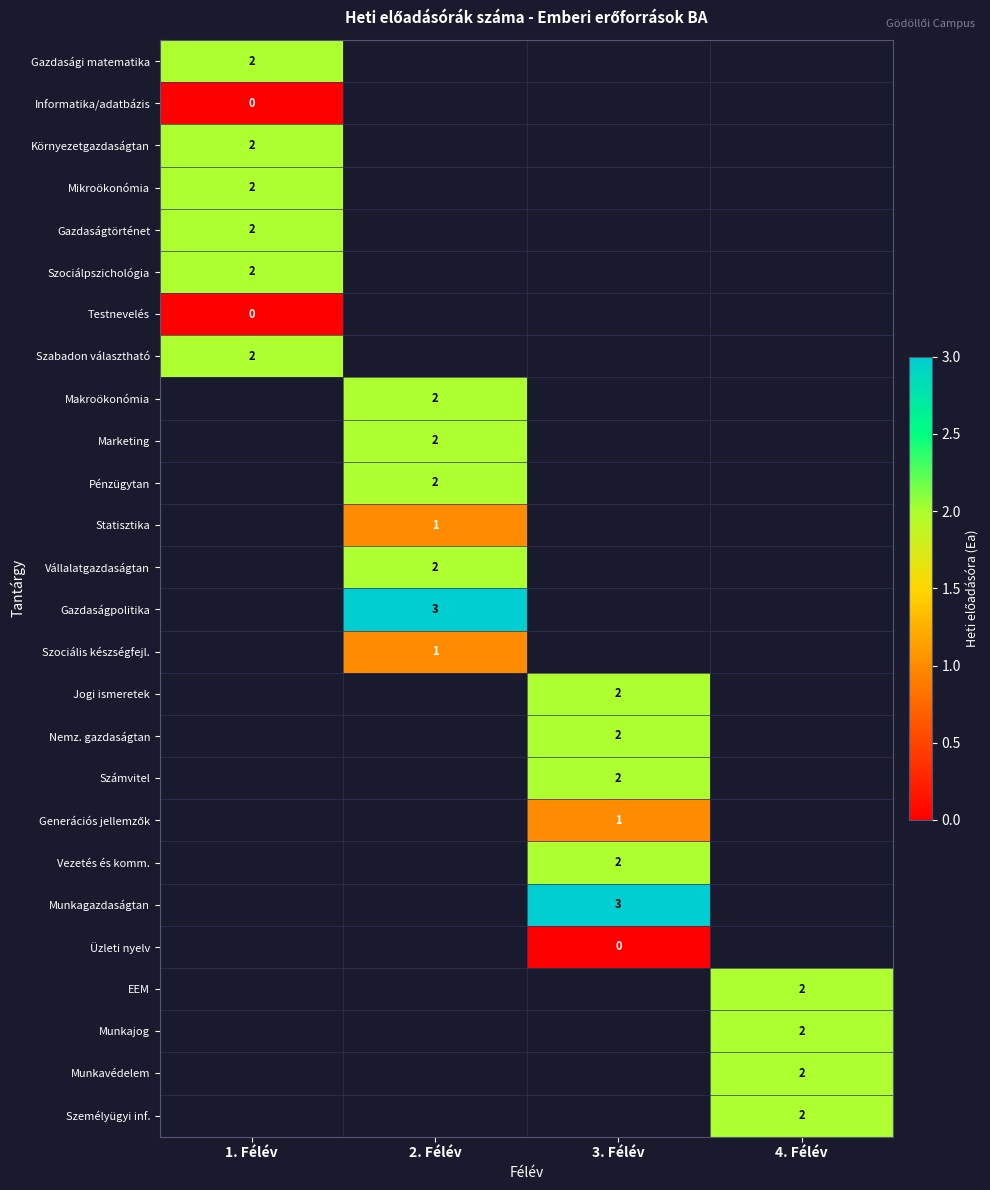

How many data points does each series have?

4